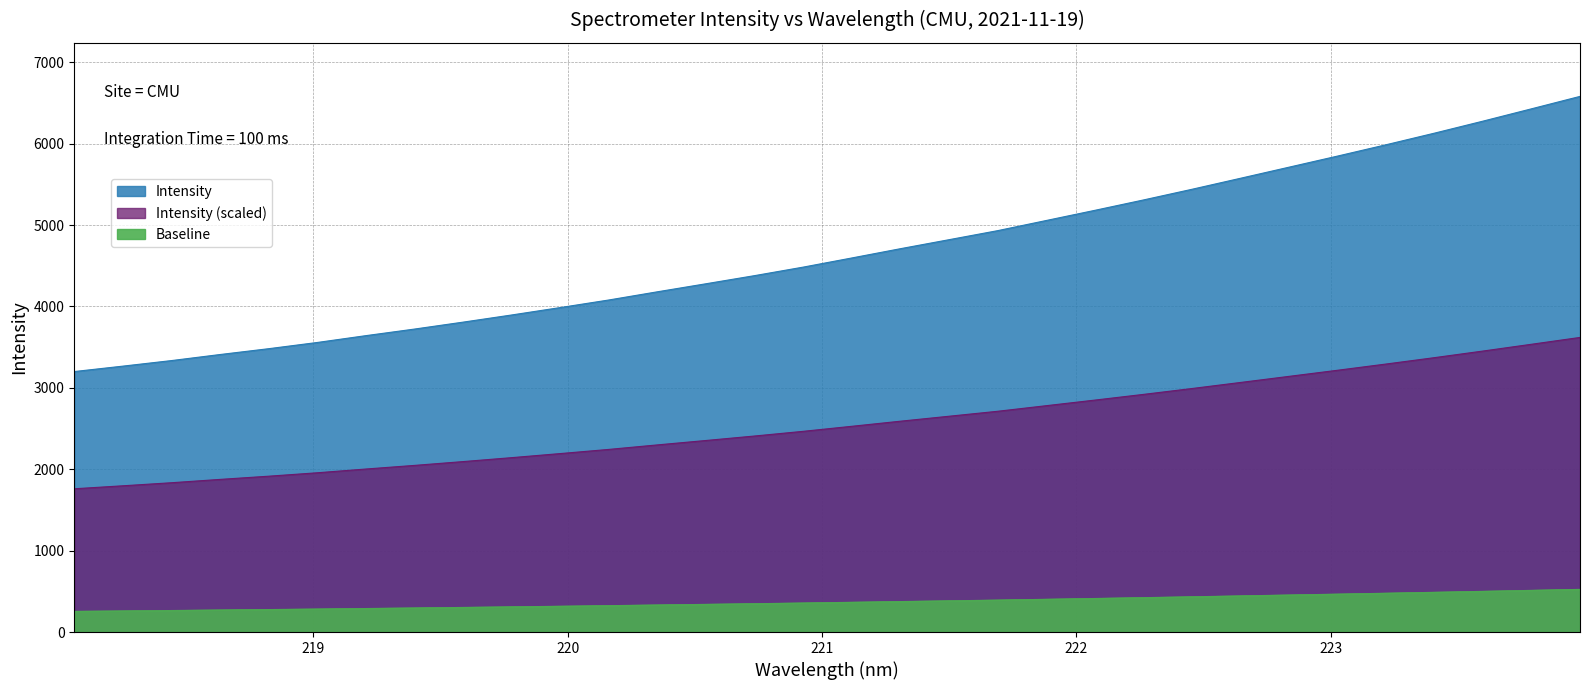

Approximately how many times larger is the value at 218.6332 compared to 219.0156?

1.0